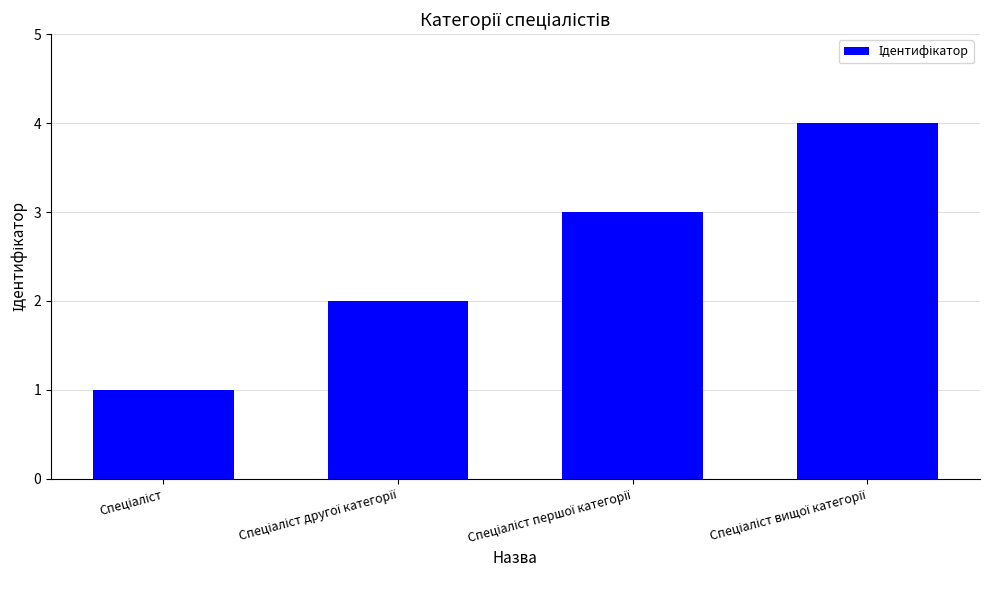

What is the greatest value displayed?

4